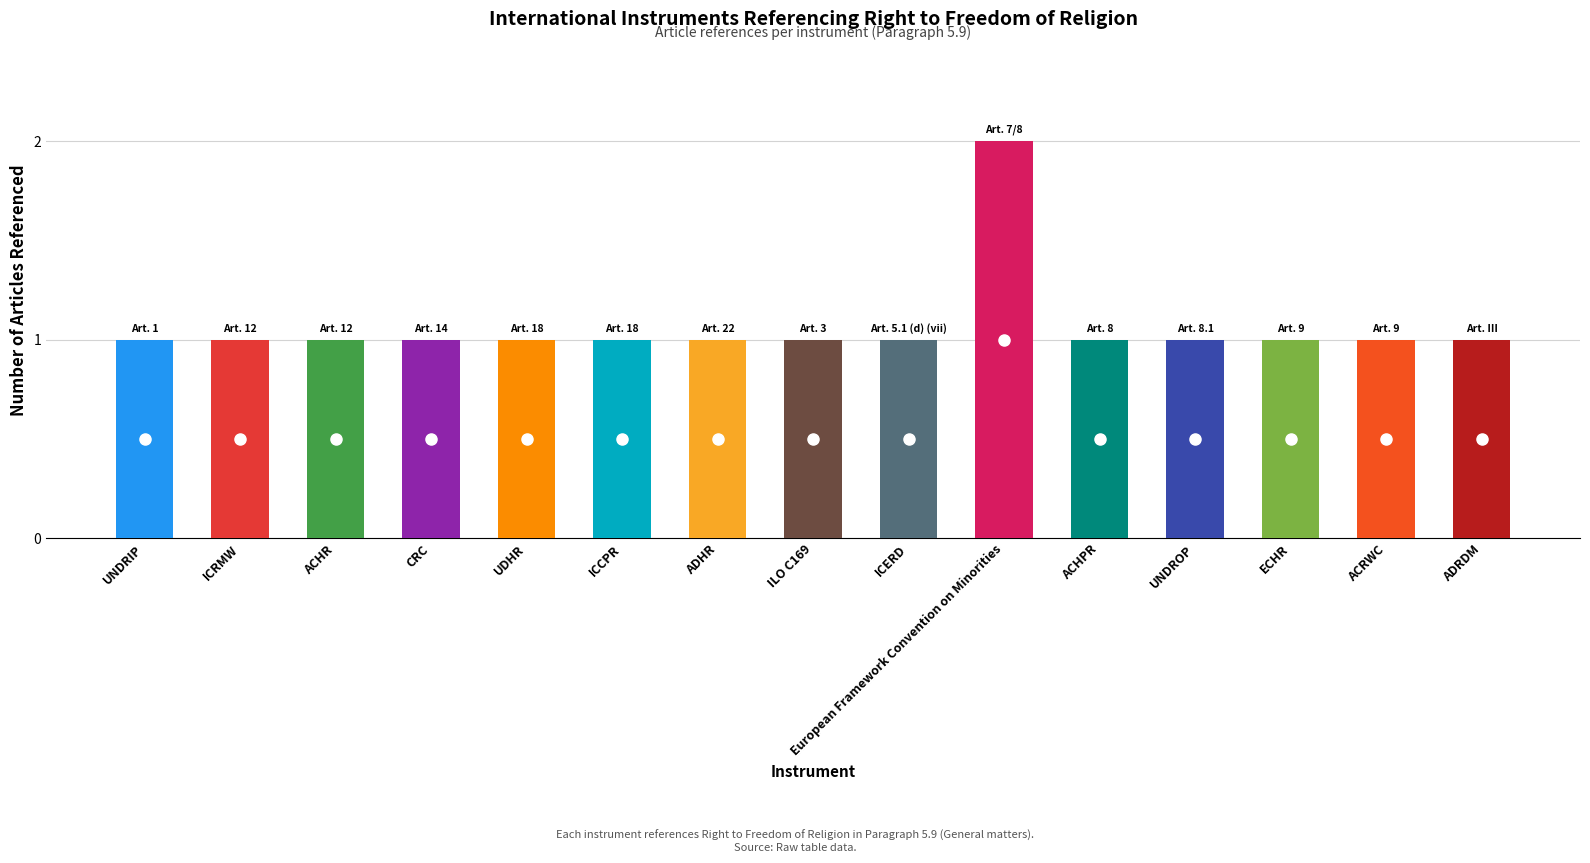

What is the change in value from UDHR to European Framework Convention on Minorities?

+1